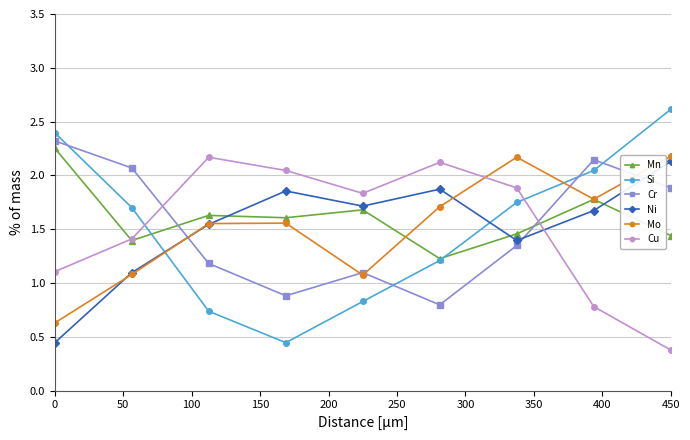

In Ni, how many points are higher than both neighbors (excluding endpoints)?

2